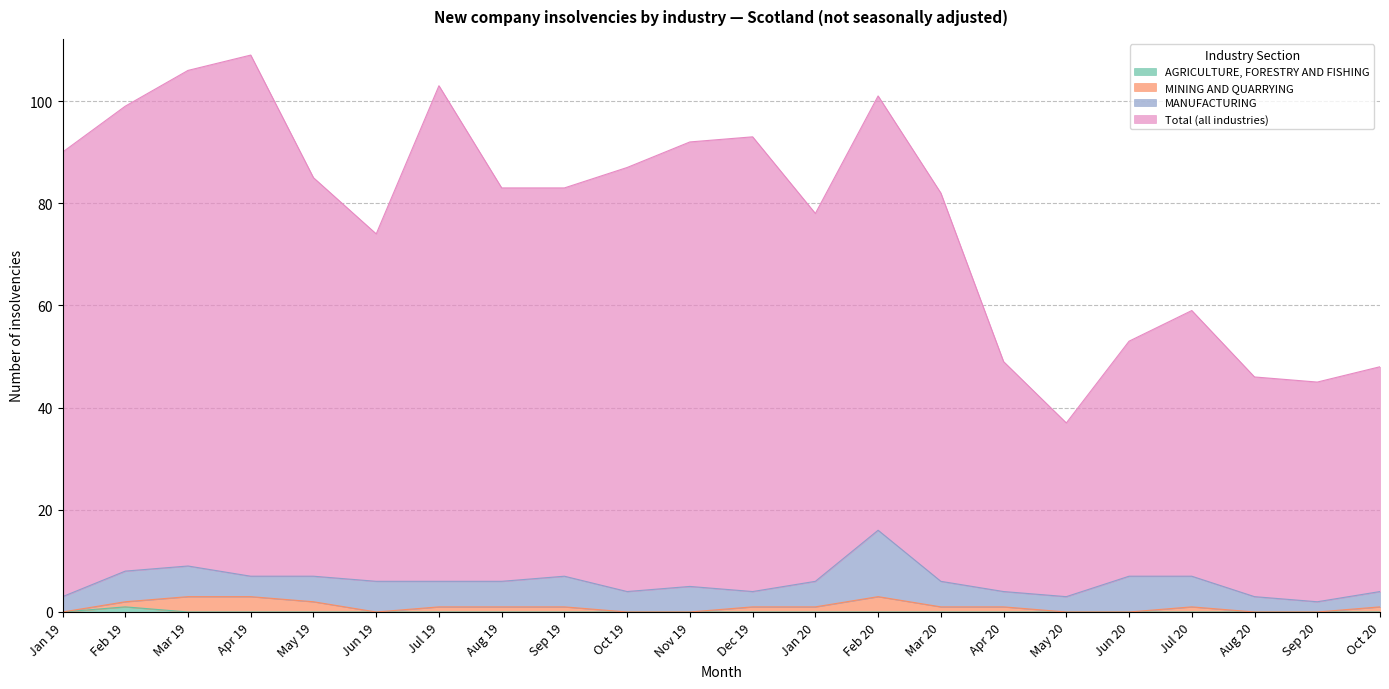

Does the chart have visible grid lines?

Yes